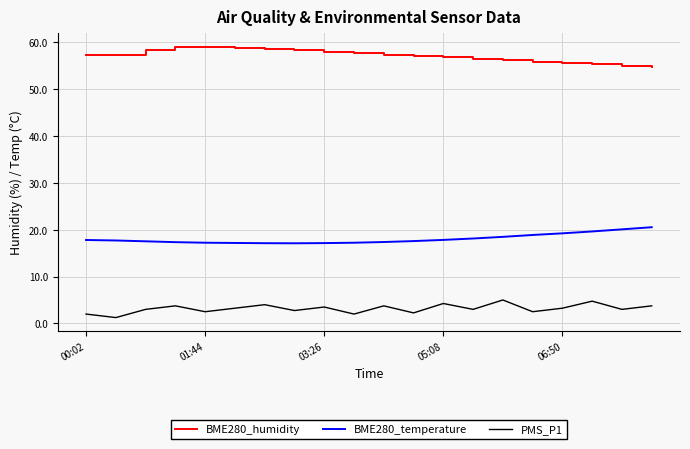

Rank the series by their average value, from highest to lowest.

BME280_humidity, BME280_temperature, PMS_P1